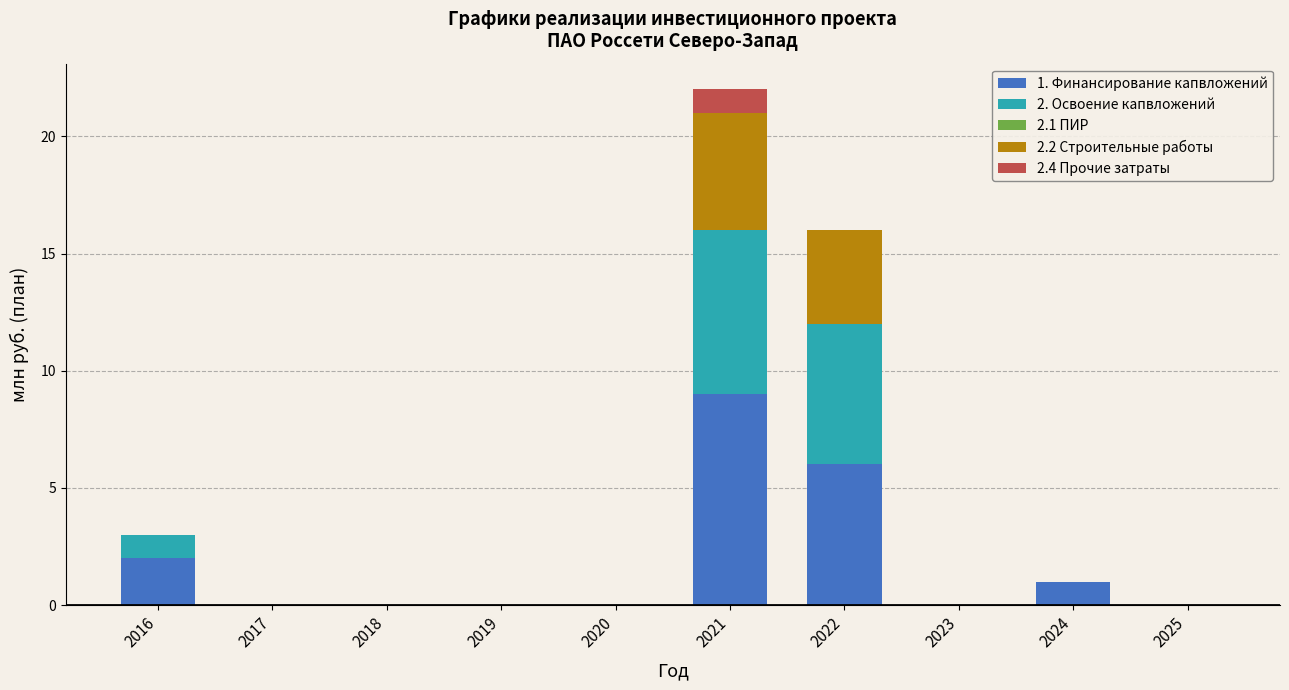

At which category is the sum across all series the highest?

2021